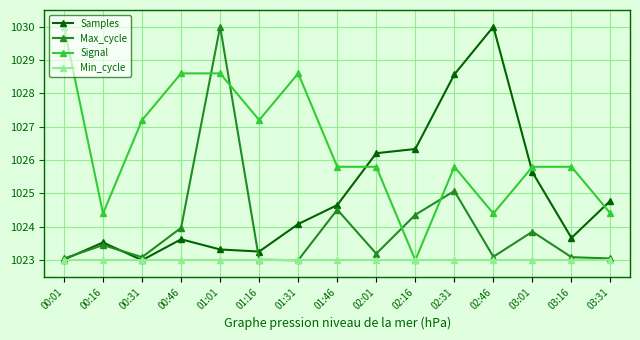

How many times do Signal and Samples cross each other?

3